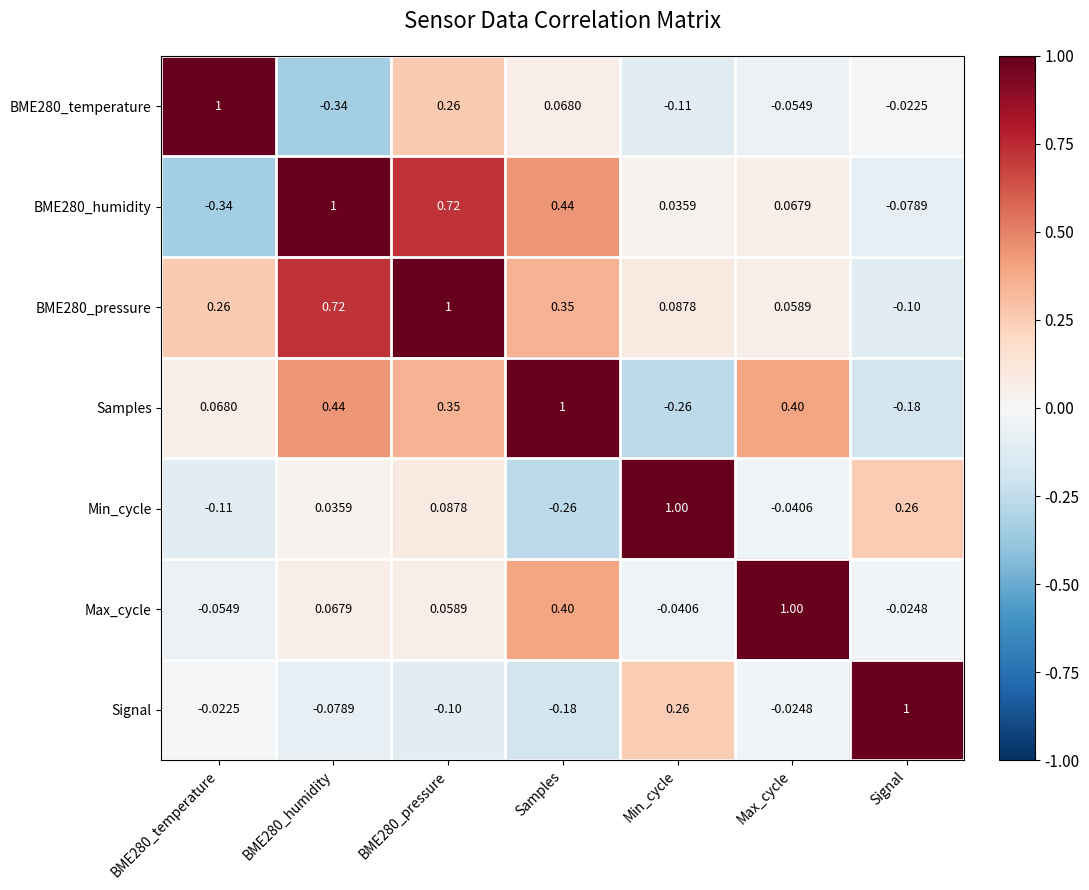

At which label does Min_cycle reach its minimum?

Samples